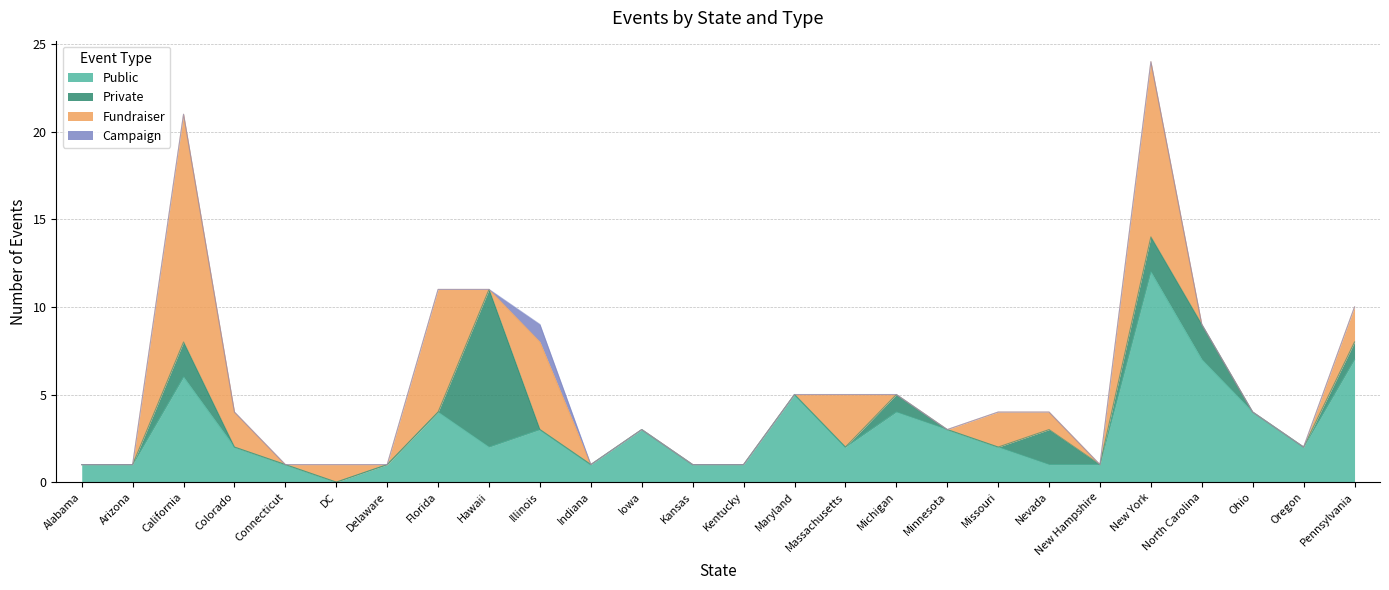

Where is Campaign nearest to the value 0?

Alabama